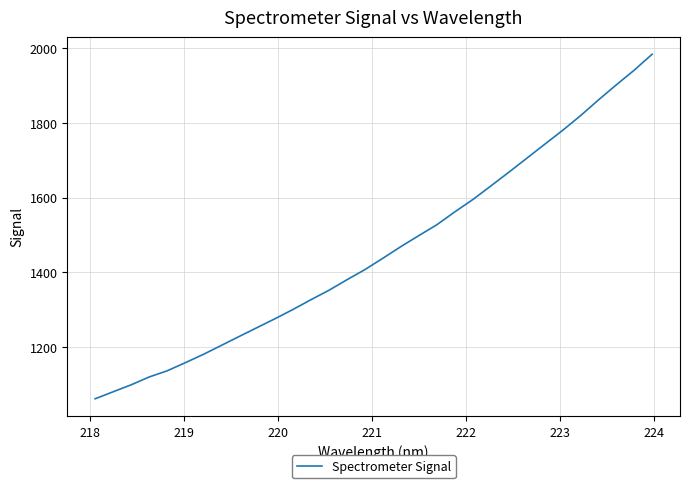

What is the smallest value displayed?

1061.1